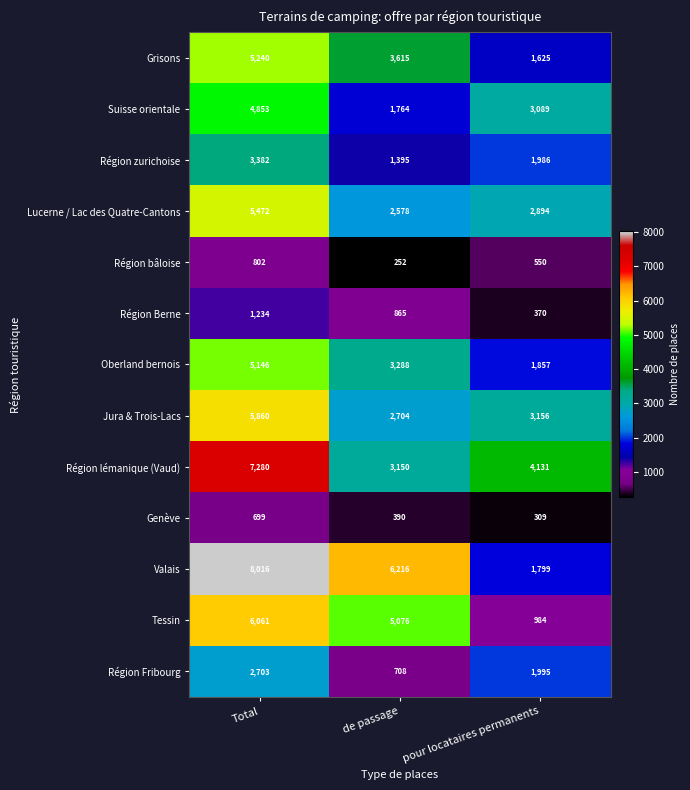

What is the average value of the Région Fribourg series?

1802